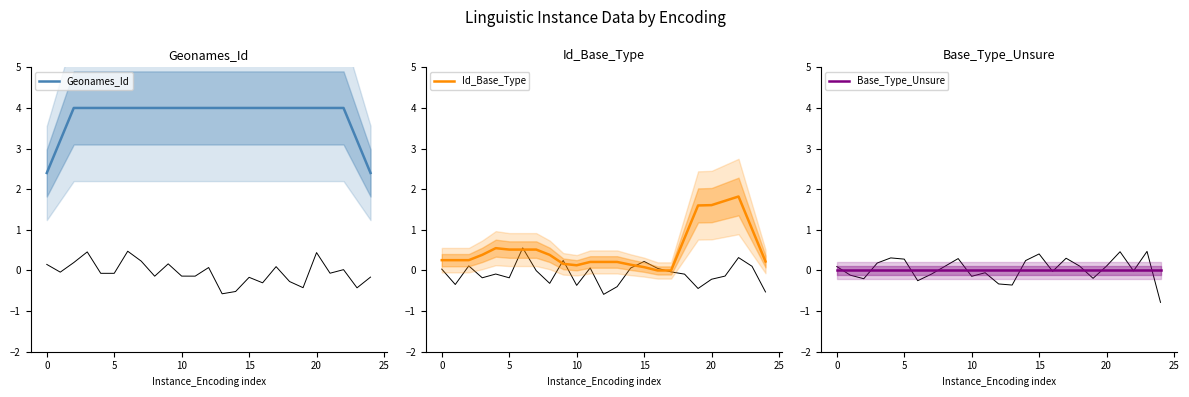

Is it true that Id_Base_Type equals 0.2 at 24?

True